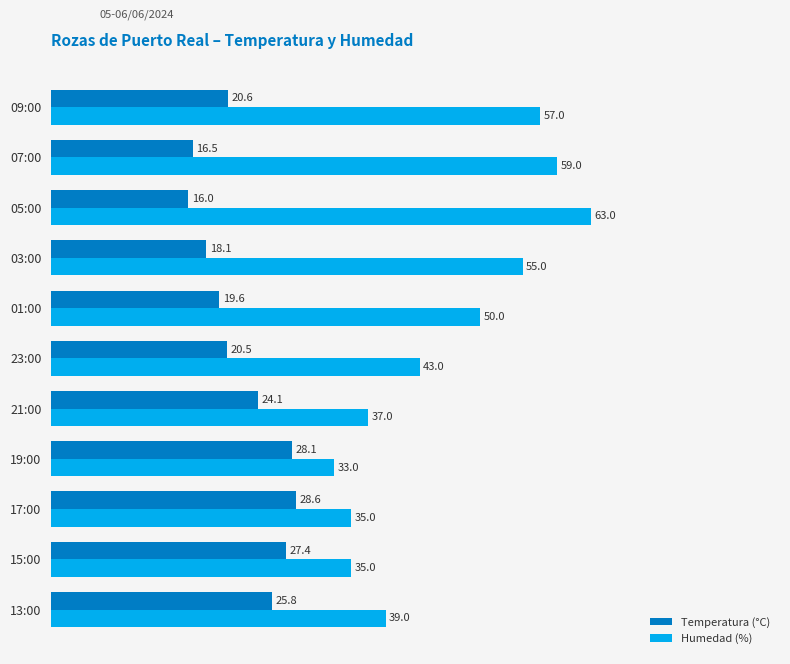

List the series in order of their overall mean, lowest first.

Temperatura (°C), Humedad (%)